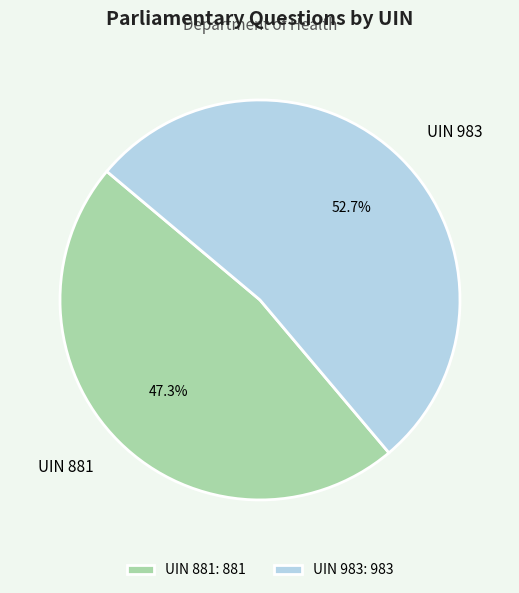

Combined, what portion of the pie is UIN 881 and UIN 983?

100.0%